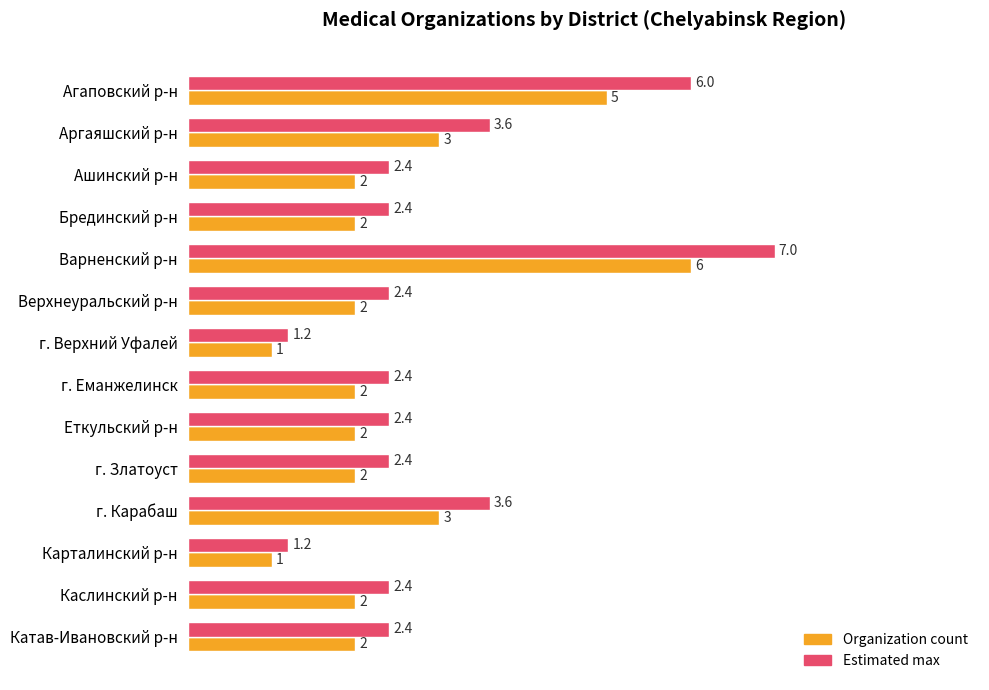

How many data points in Estimated max are above 2?

12